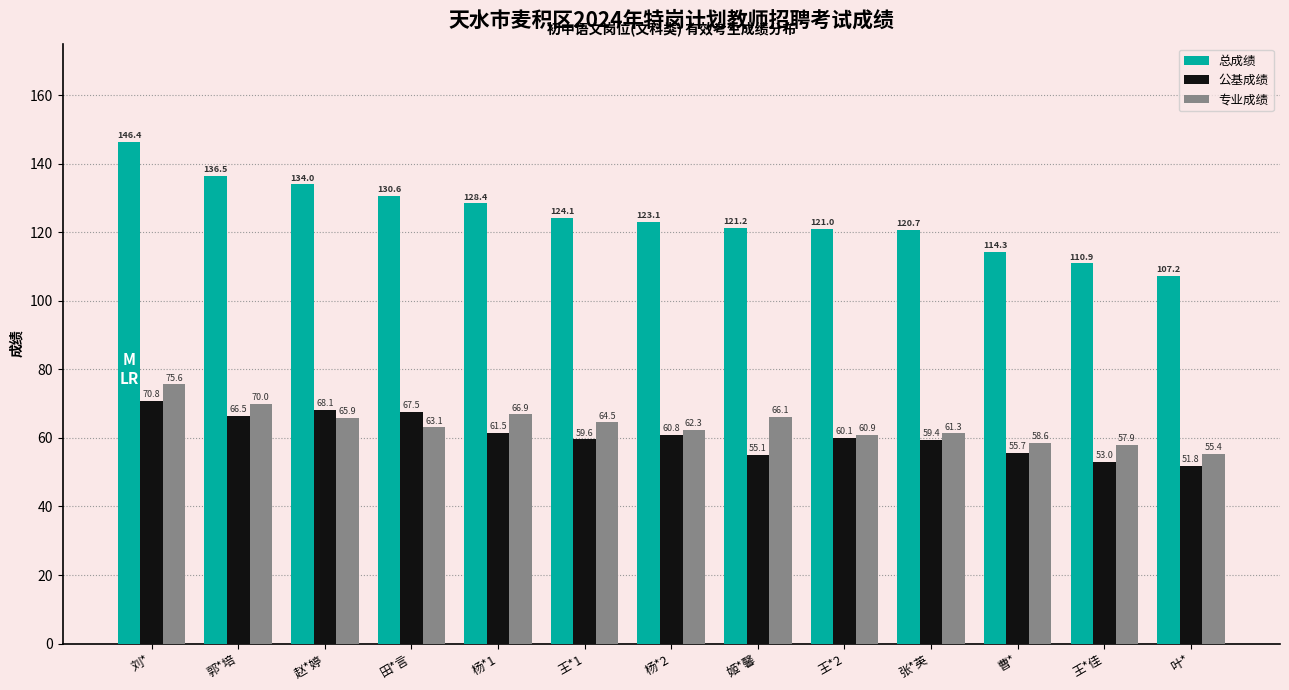

What position from the right is 姬*馨?

6